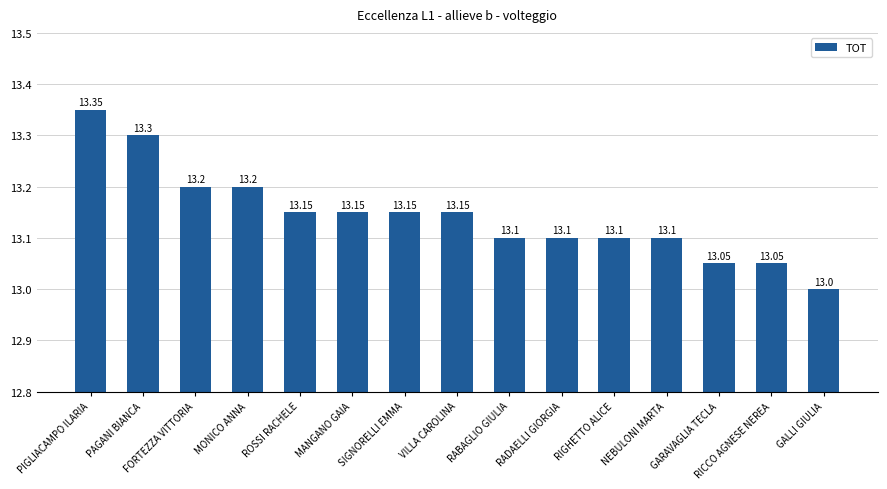

What is the value of the 6th bar from the left?

13.2